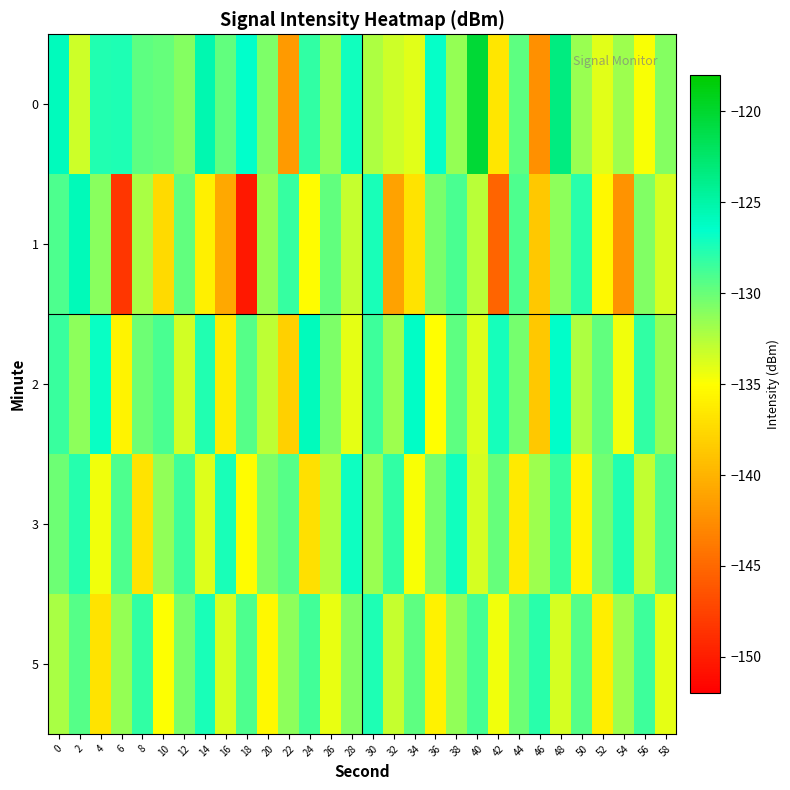

Which series has the largest range (max minus min)?

1